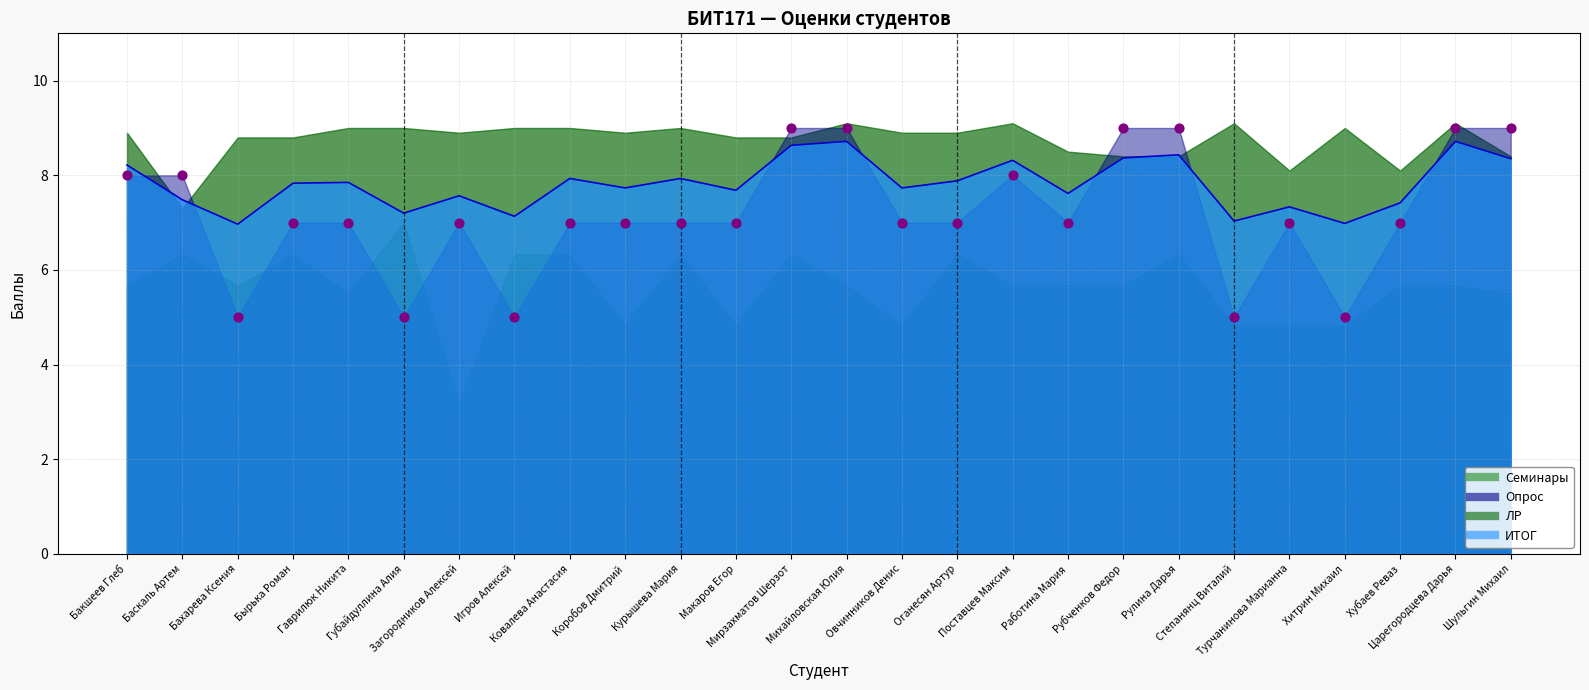

Which series reaches the maximum Y coordinate?

Опрос